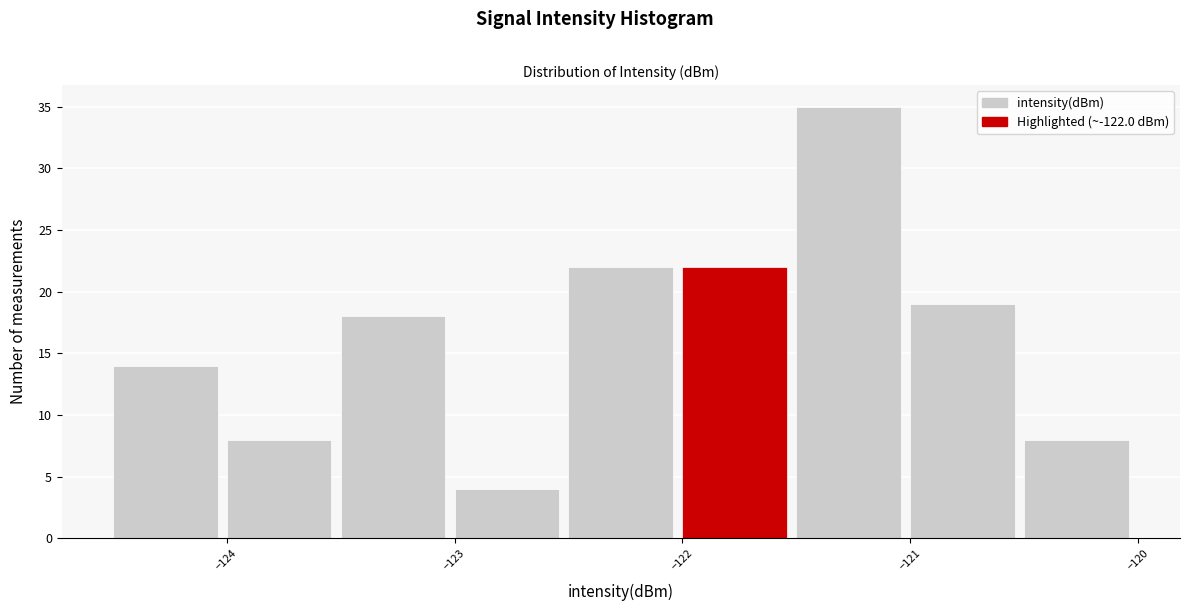

Which range on the x-axis has the tallest bar?

-121.5 to -121.0